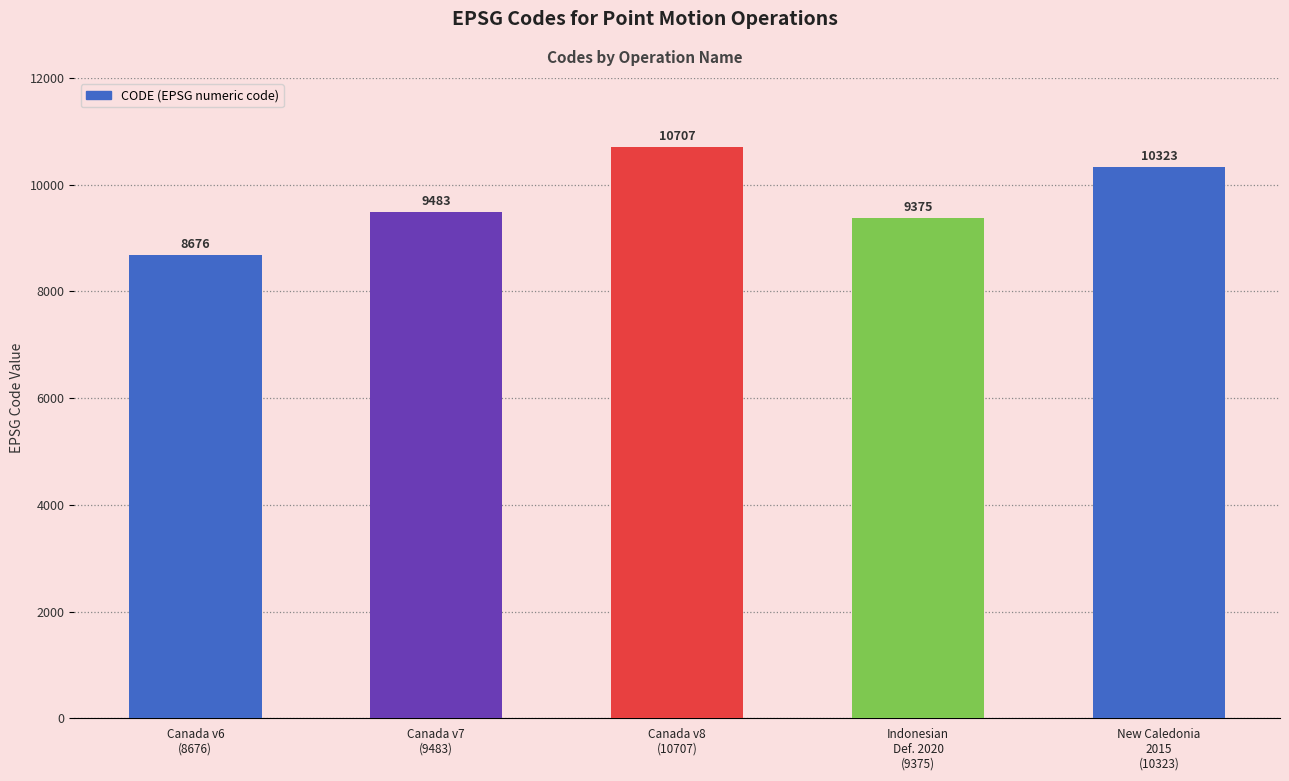

Reading left to right, what are all the values shown in this chart?

Canada v6
(8676)=8676	Canada v7
(9483)=9483	Canada v8
(10707)=10707	Indonesian
Def. 2020
(9375)=9375	New Caledonia
2015
(10323)=10323